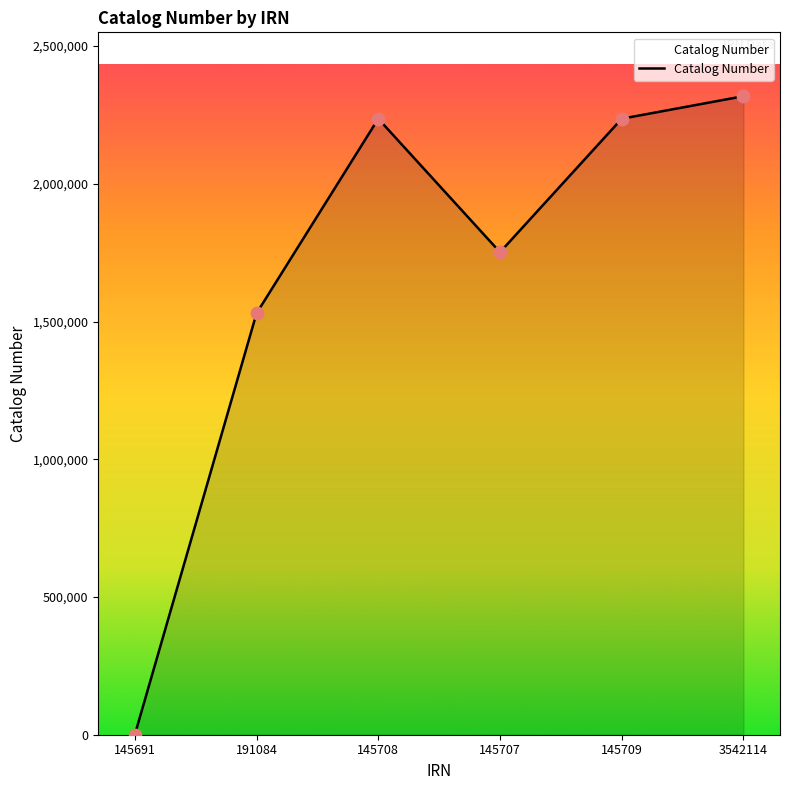

What is the change in value from 145691 to 3542114?

+2318001